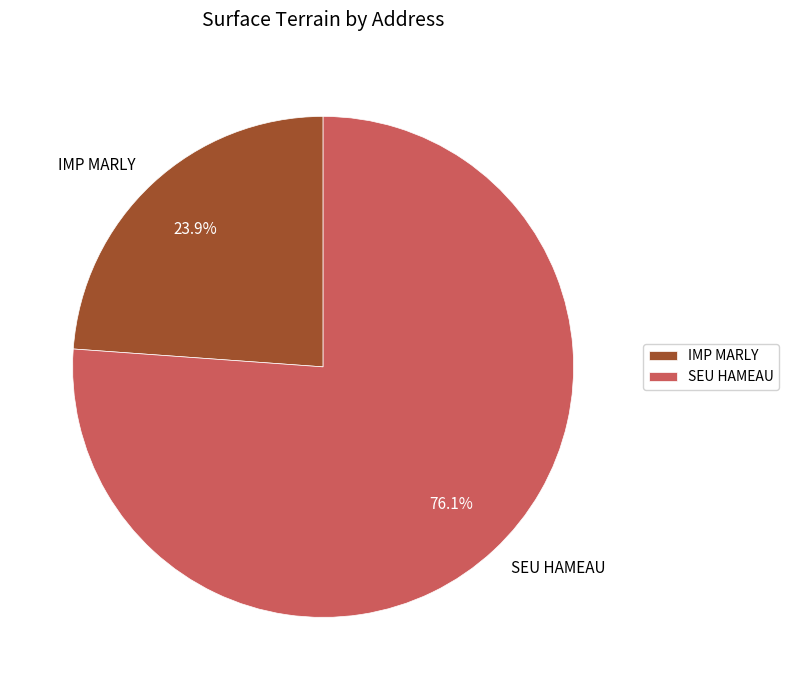

To the nearest percent, what percentage of the pie is IMP MARLY?

24%